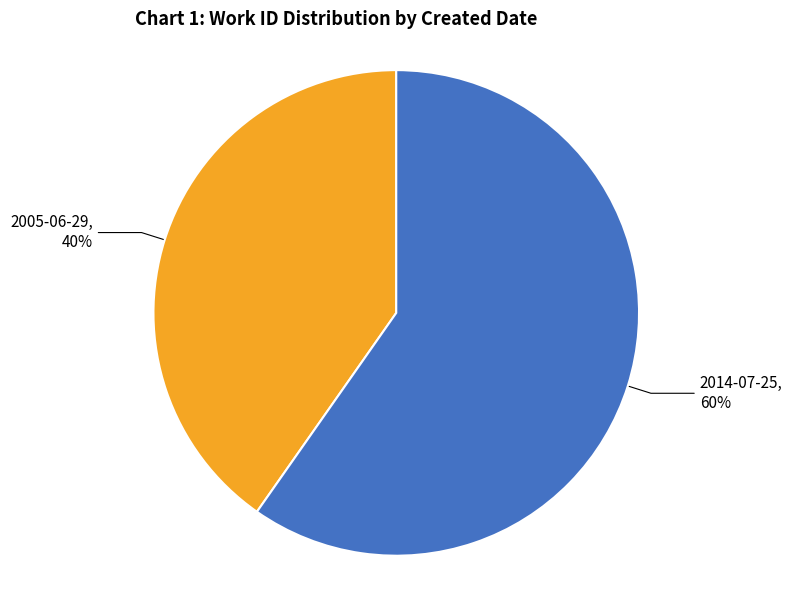

Which slice is the largest?

2014-07-25